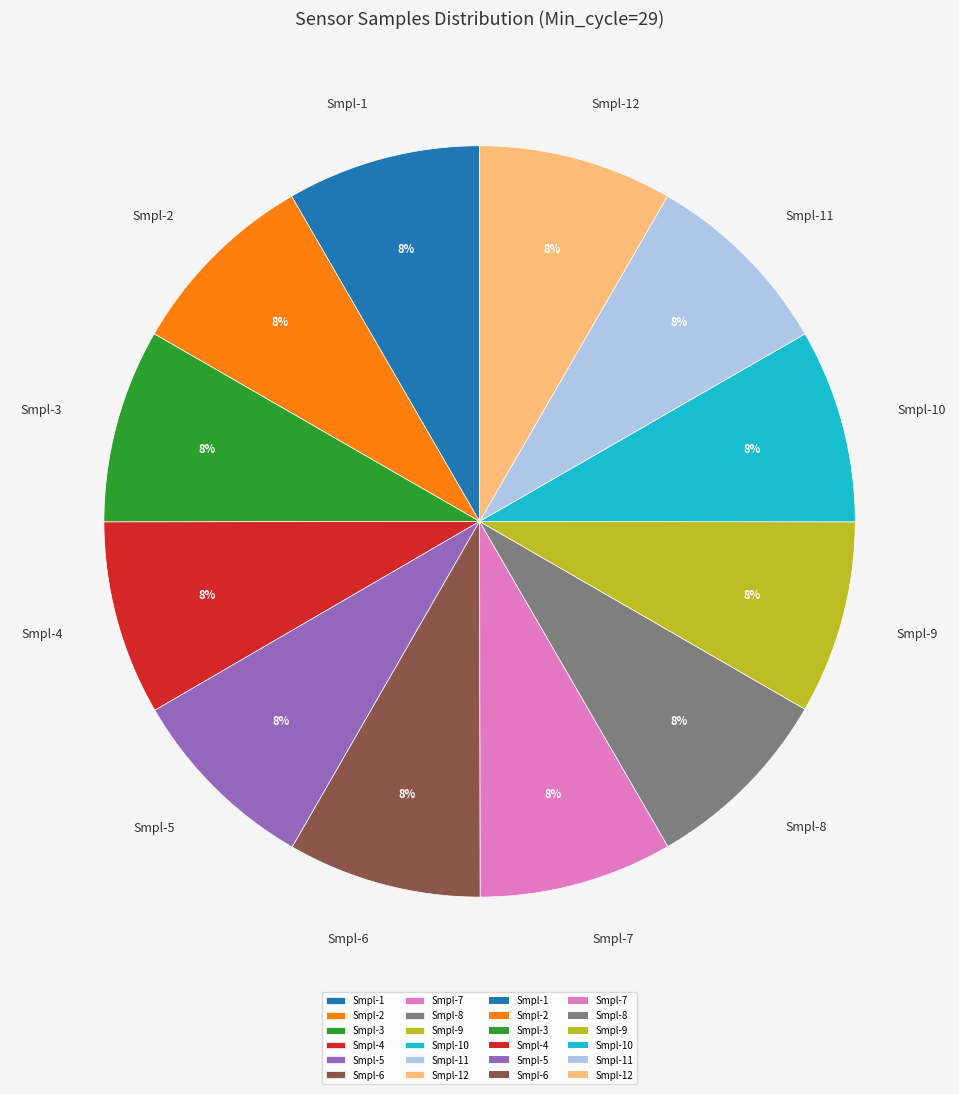

To the nearest percent, what portion does Smpl-12 represent?

8%